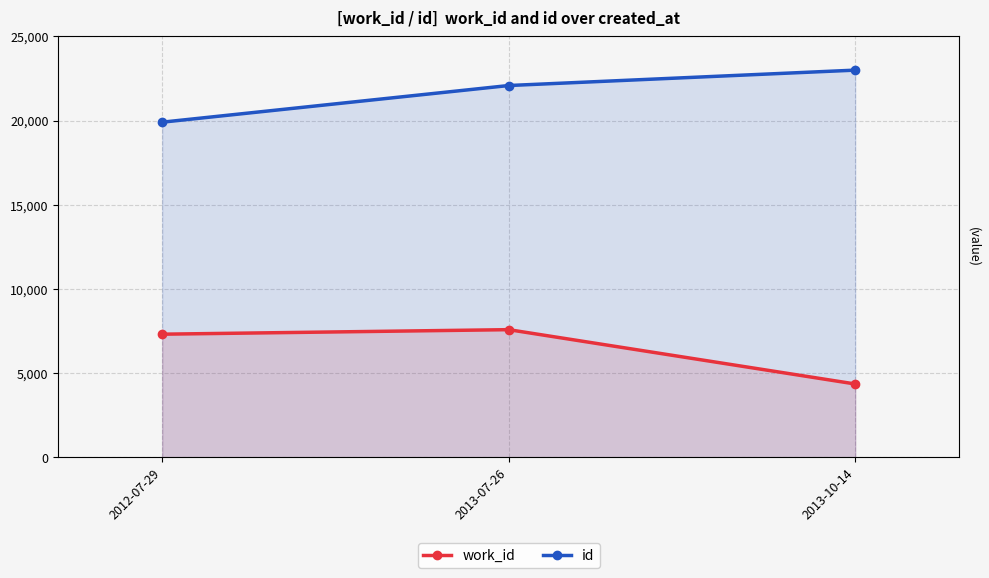

What is the sum of the id values at 2013-07-26 and 2012-07-29?

41990